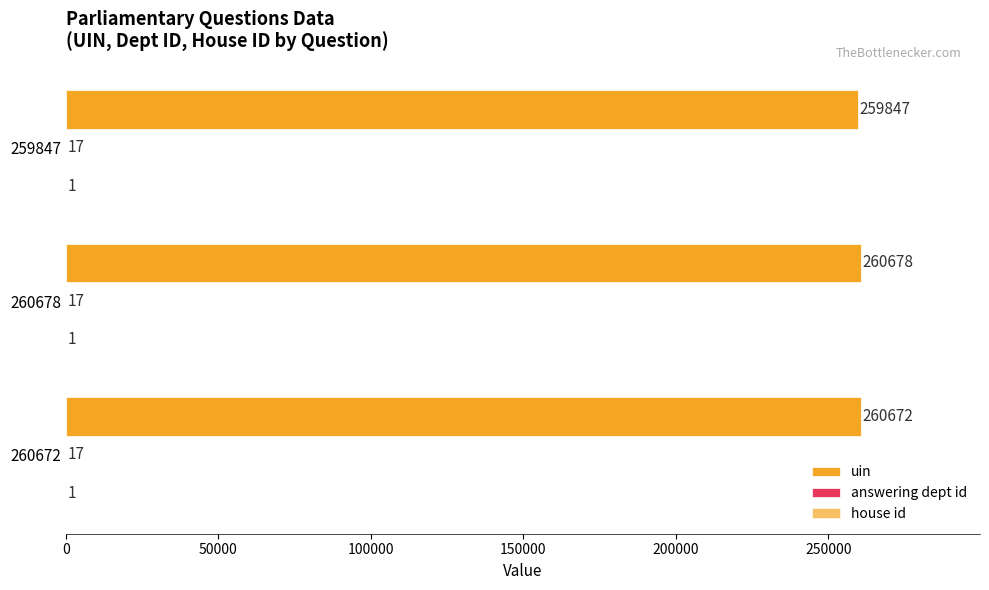

Rank the series by their maximum value, from highest to lowest.

uin, answering dept id, house id